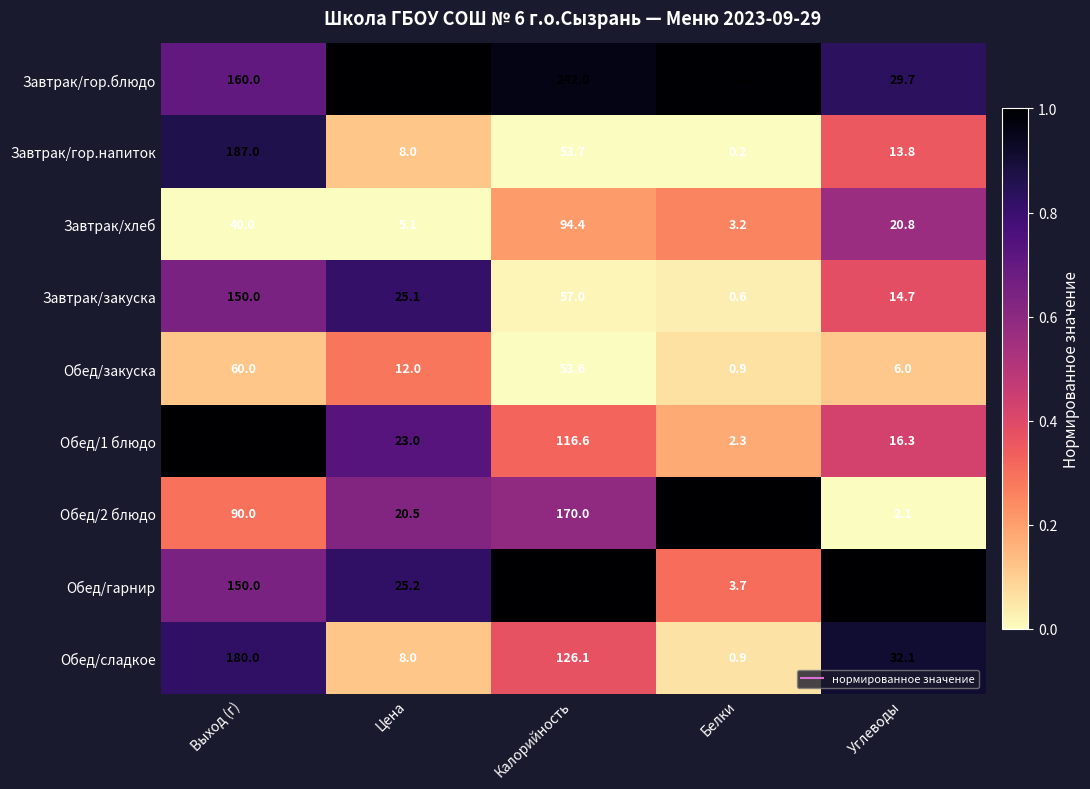

How many distinct data groups are displayed?

9